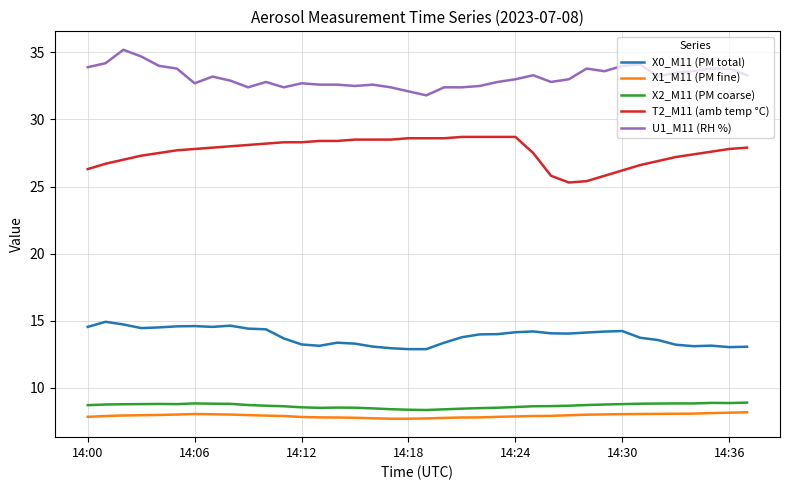

True or false: X0_M11 (PM total) and X1_M11 (PM fine) intersect in this chart.

False